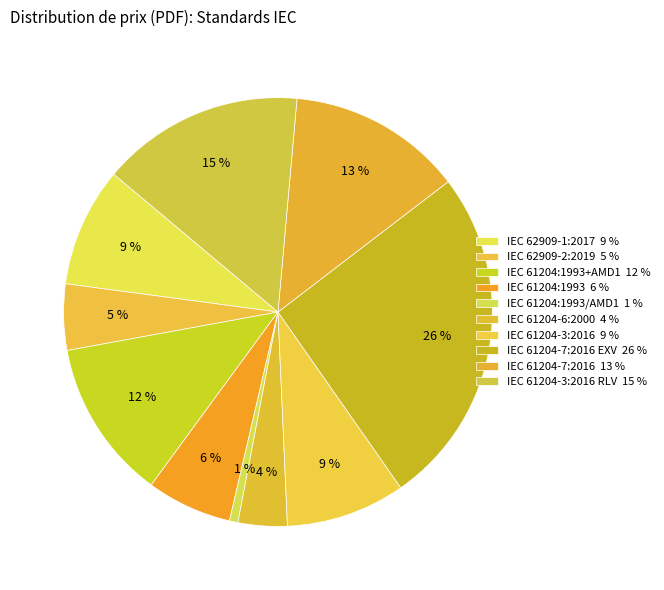

To the nearest percent, what is the average slice percentage?

10%